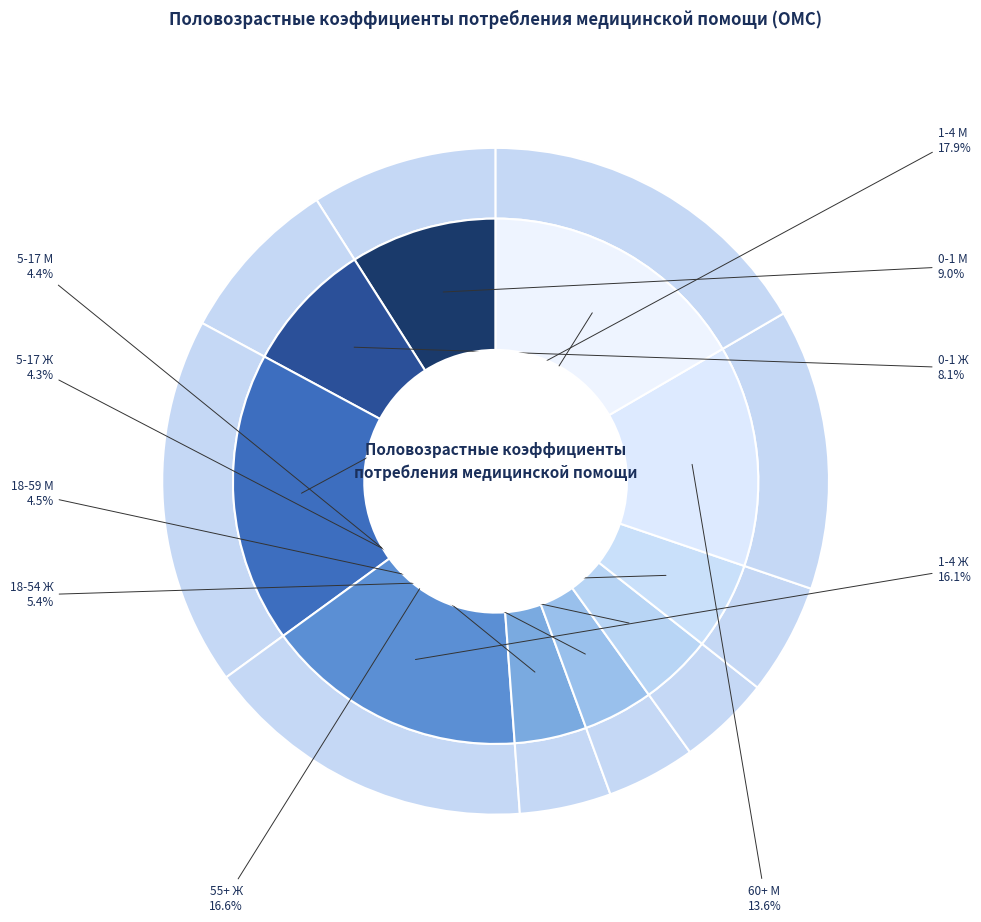

Is it true that 18-54 Ж is 5% of the pie?

True